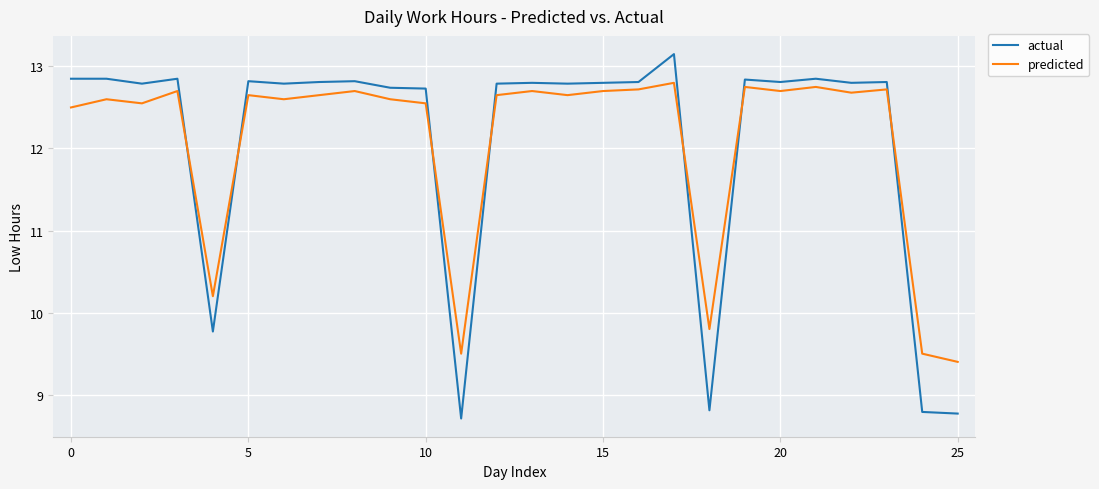

At how many categories does at least one series exceed 9?

26